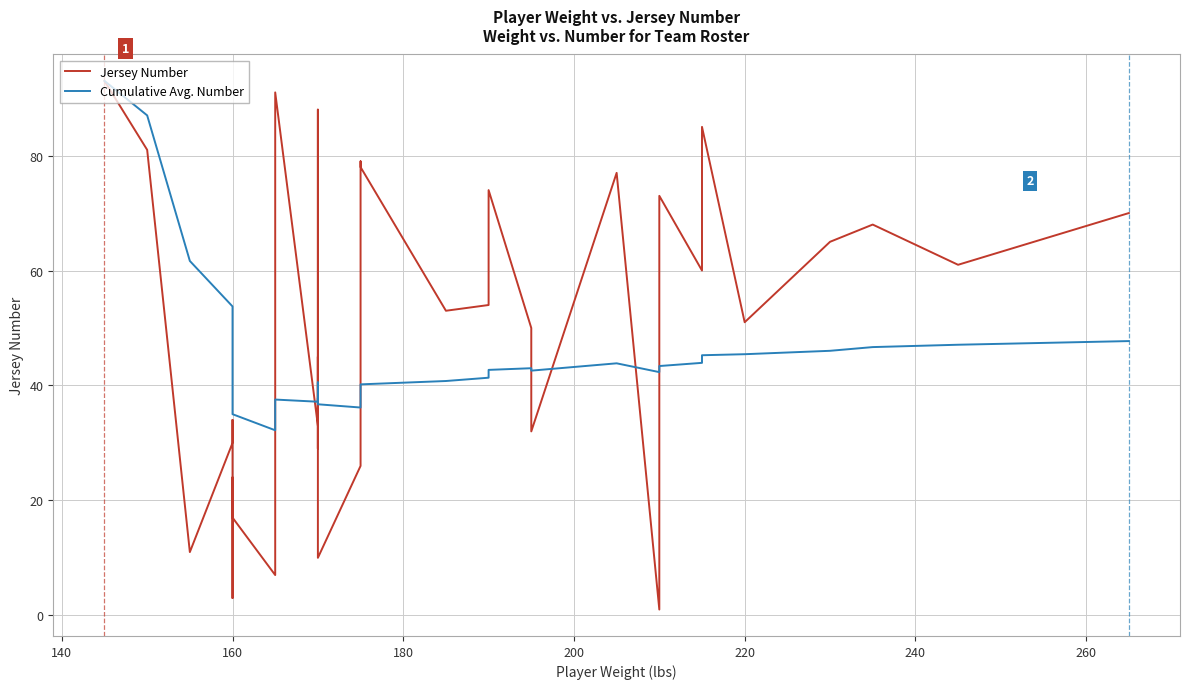

How many lines are shown in the chart?

2